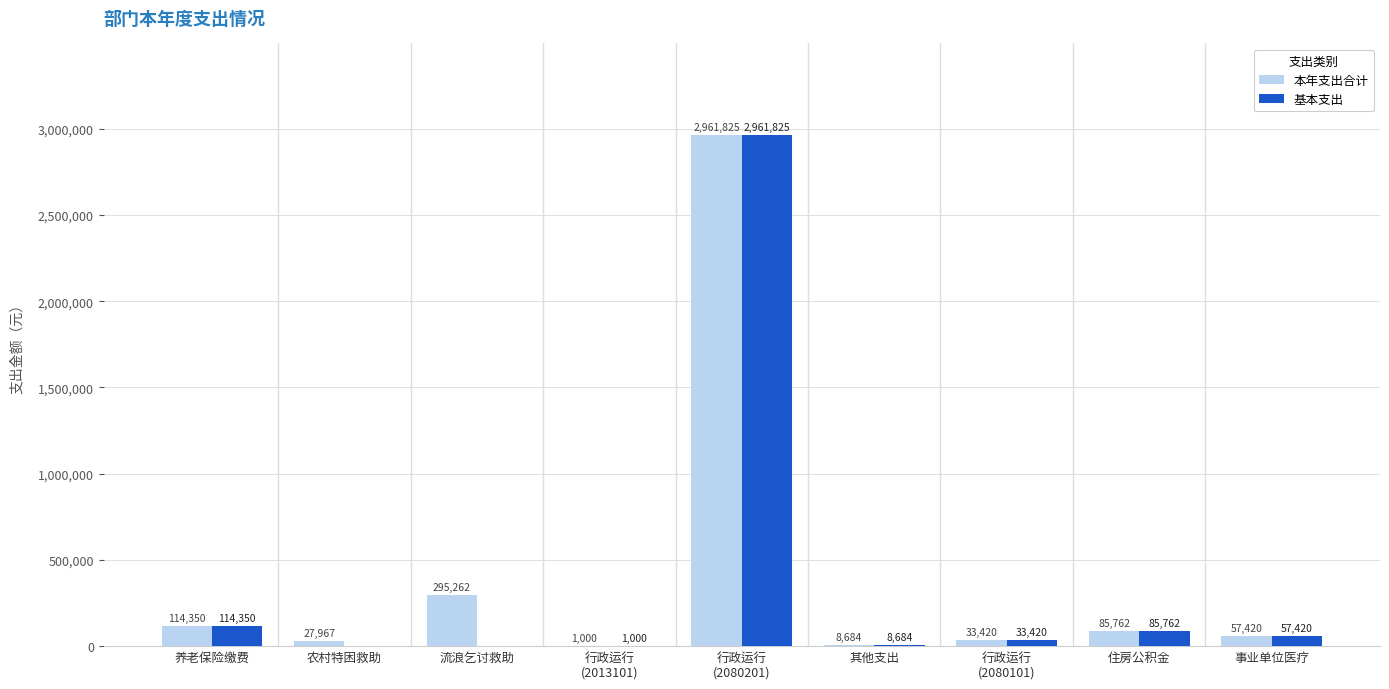

Is it true that 基本支出 equals 0.0 at 流浪乞讨救助?

True